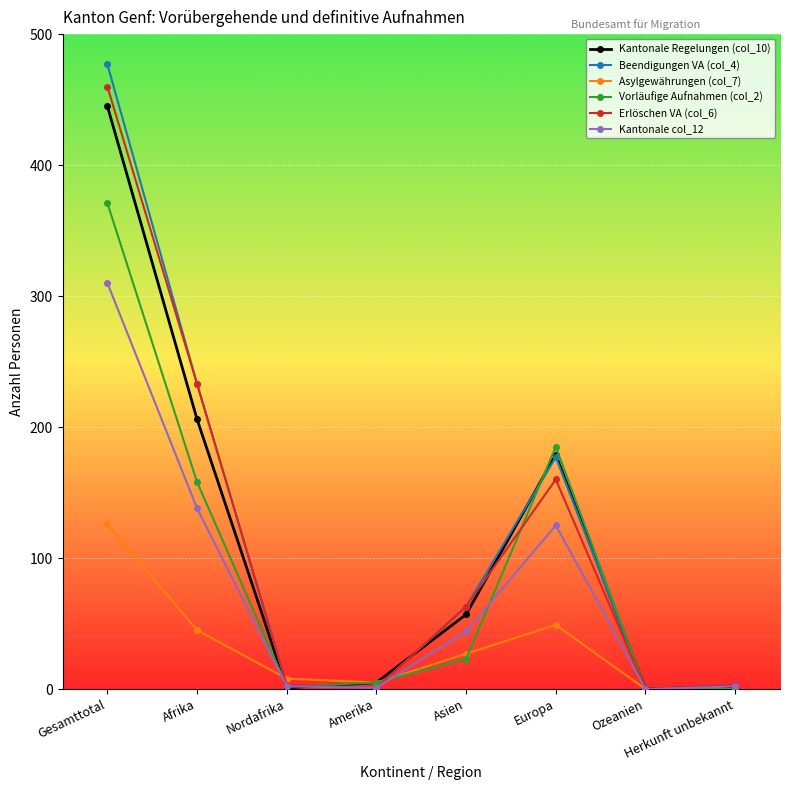

List the series in order of their peak value, highest first.

Beendigungen VA (col_4), Erlöschen VA (col_6), Kantonale Regelungen (col_10), Vorläufige Aufnahmen (col_2), Kantonale col_12, Asylgewährungen (col_7)